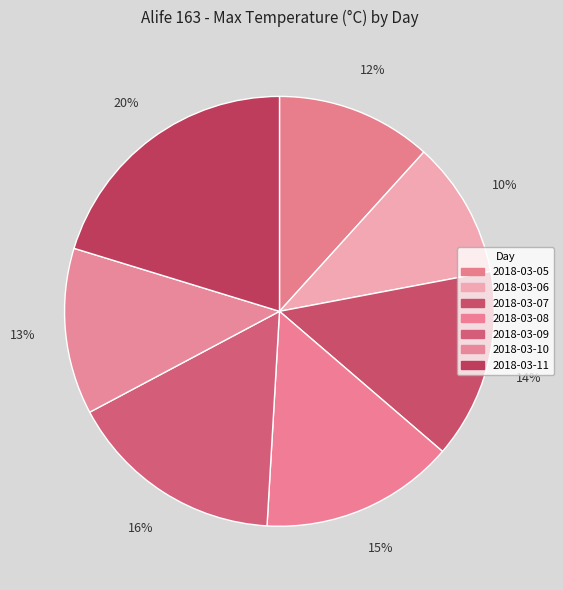

How many slices are in this pie chart?

7